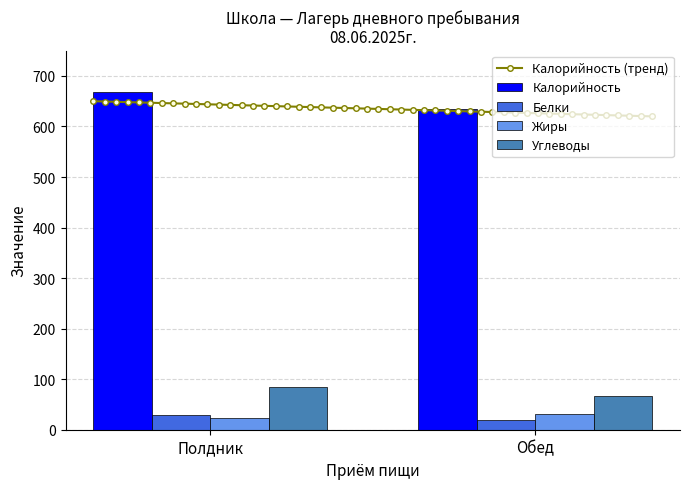

How many groups of bars are there?

2